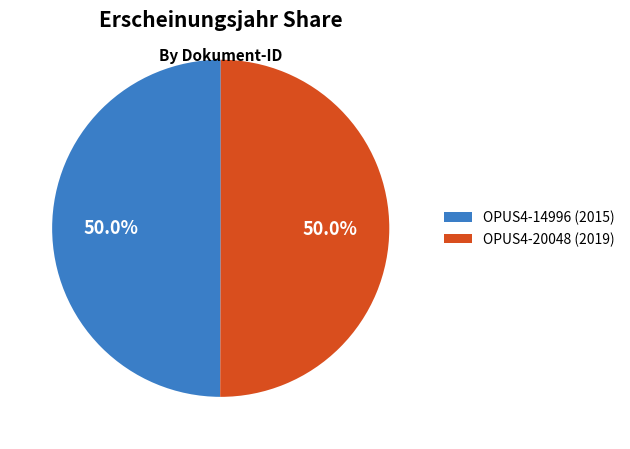

To the nearest percent, what percentage of the pie is OPUS4-20048?

50%